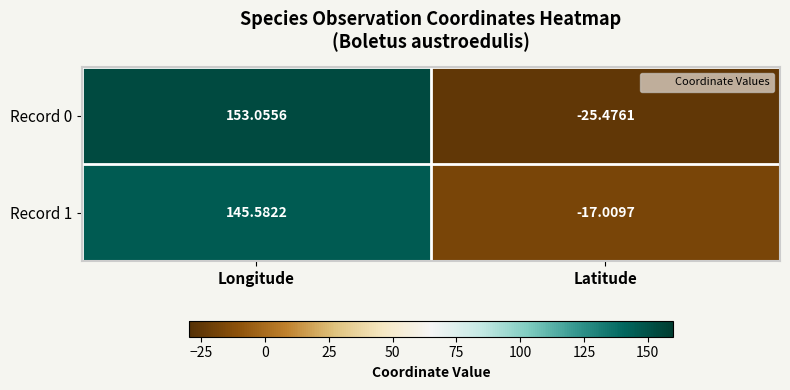

How many series are shown in this chart?

2